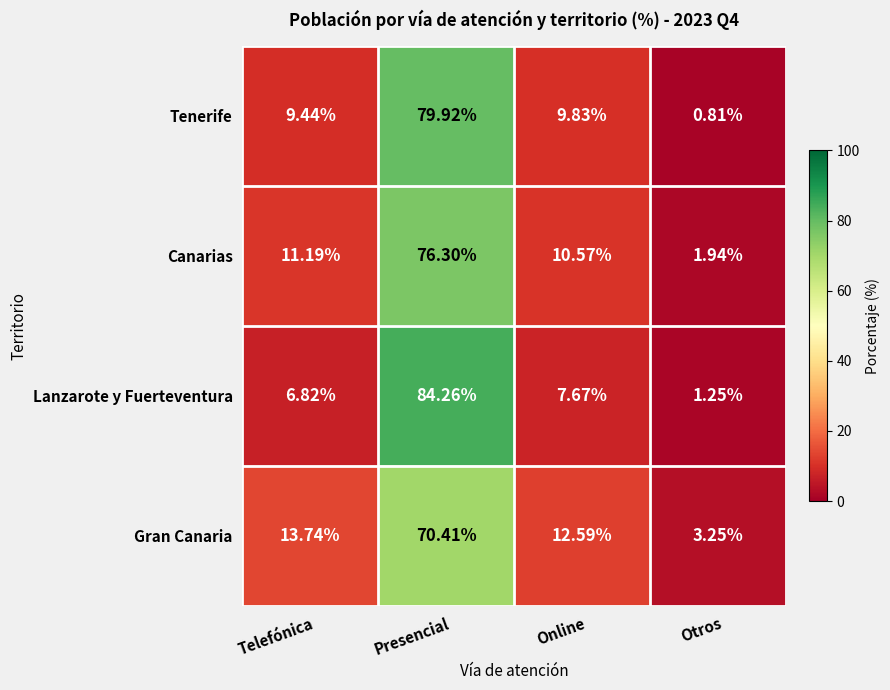

Which series has the largest range (max minus min)?

Lanzarote y Fuerteventura